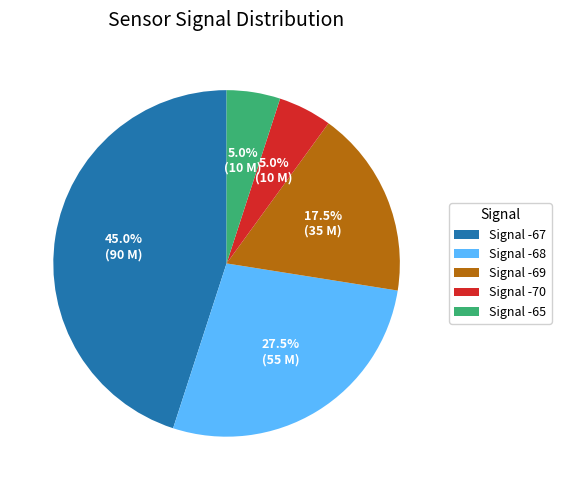

How many slices are in this pie chart?

5